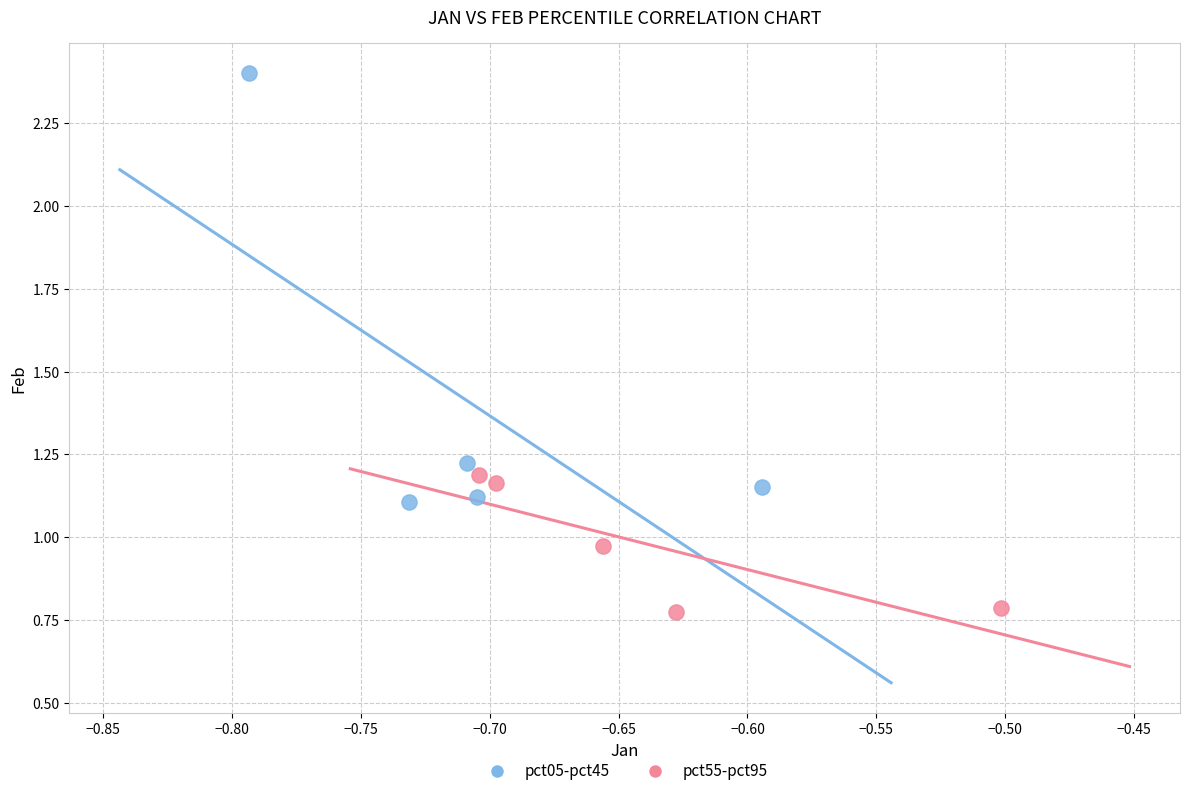

Which series reaches the minimum Y coordinate?

pct55-pct95